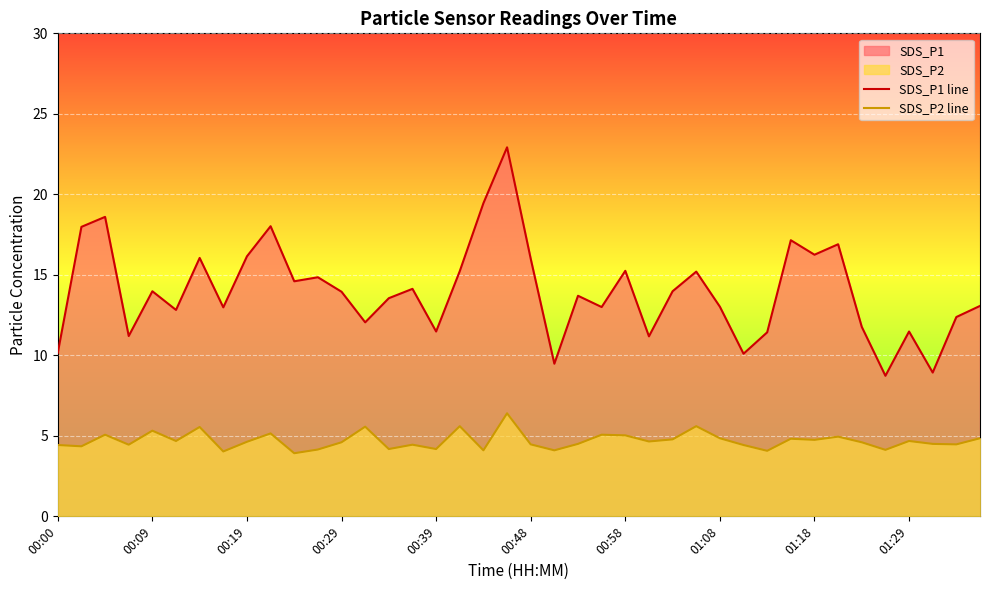

True or false: SDS_P1 line and SDS_P2 line intersect in this chart.

False